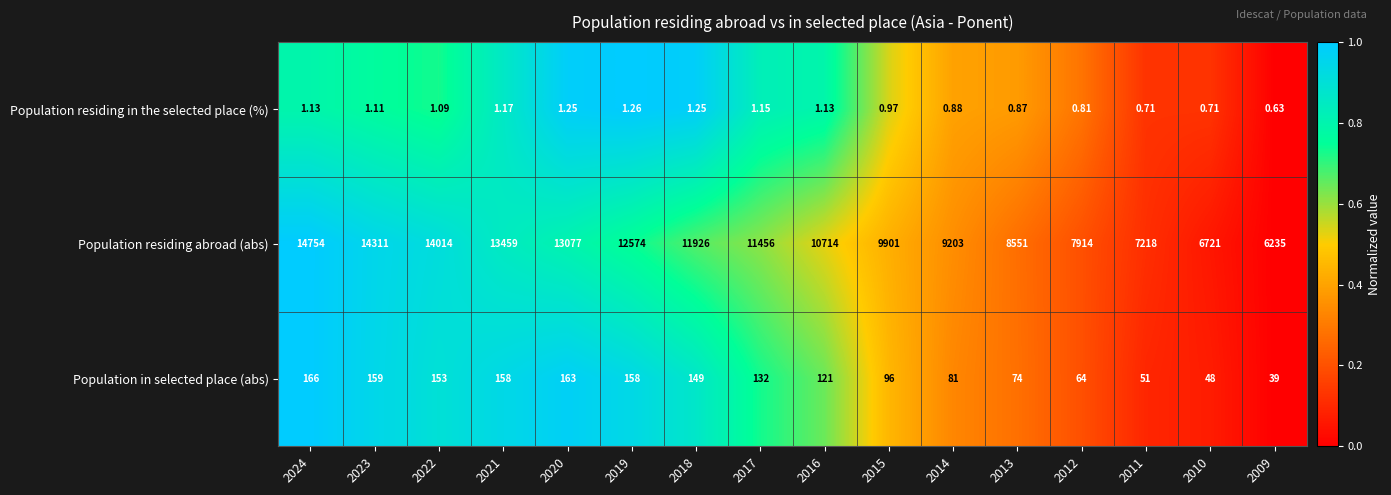

Rank the series at 2019 from highest to lowest value.

Population residing abroad (abs), Population in selected place (abs), Population residing in the selected place (%)